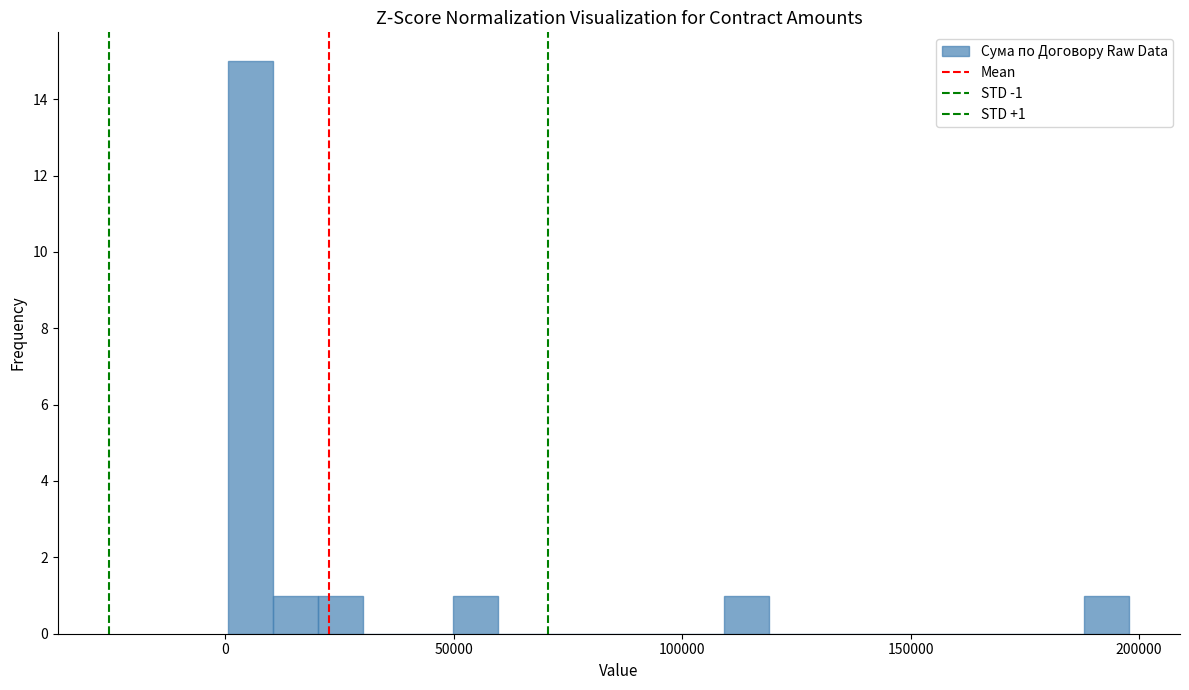

Around what value on the x-axis is the tallest bar? Give the approximate position of its centre, as read against the axis.

5000